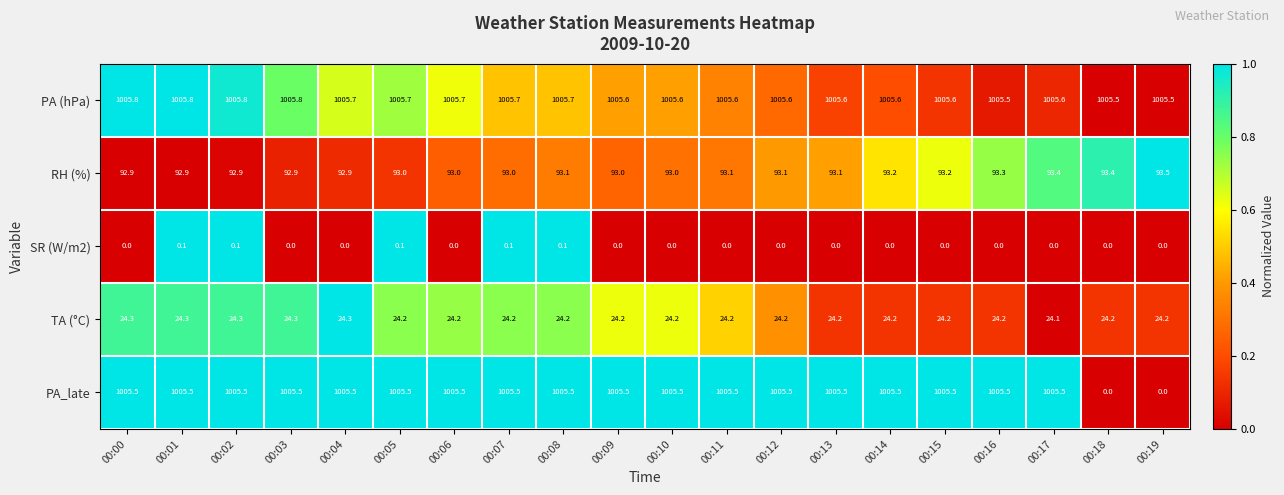

Which series changed the most between 00:16 and 00:18?

PA_late